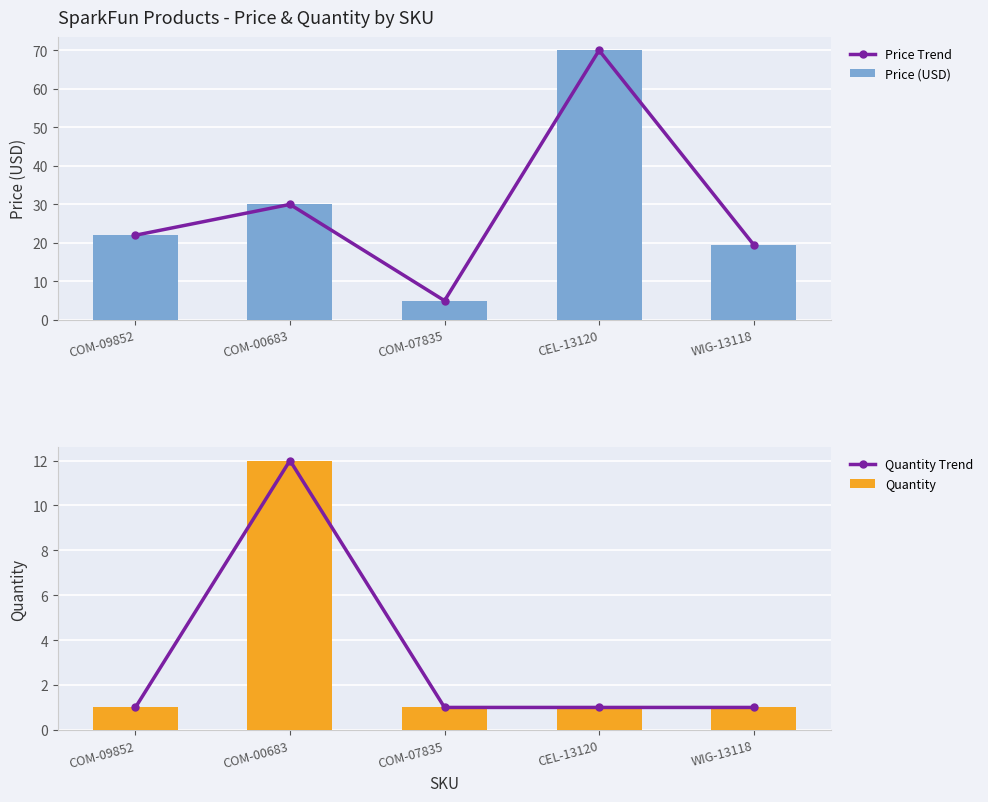

Is the value of Price Trend at WIG-13118 greater than the value of Quantity at COM-00683?

Yes